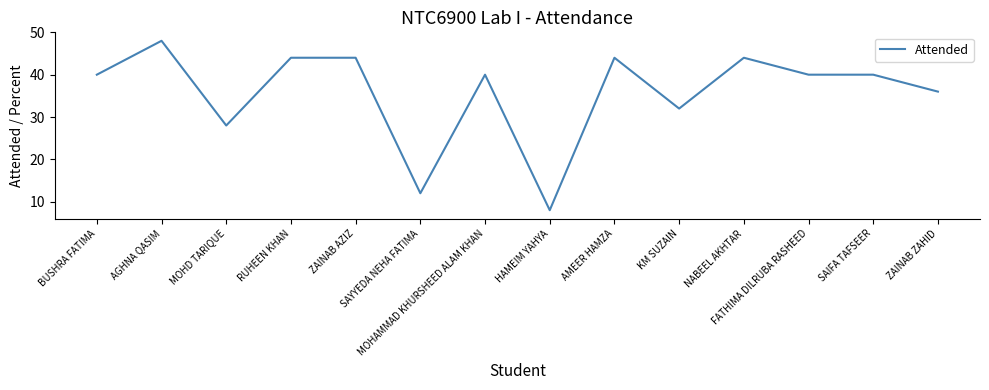

The value at AMEER HAMZA is 44. True or false?

True